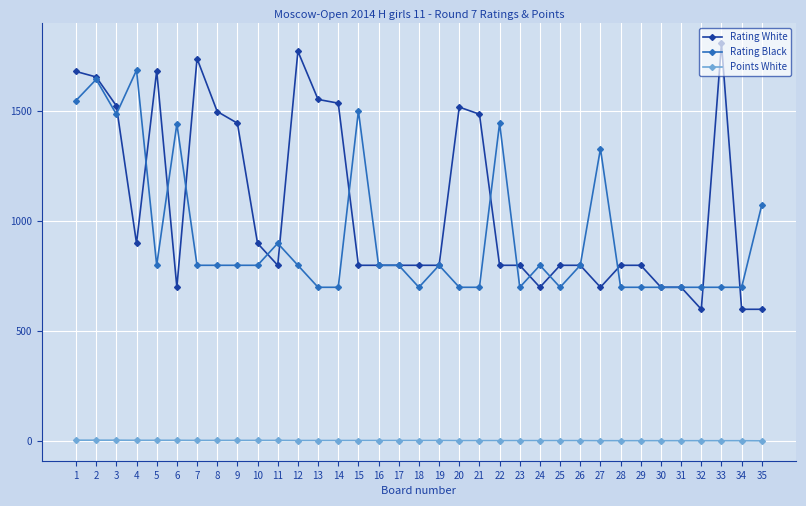

Read the Rating White value at 2.

1656.0